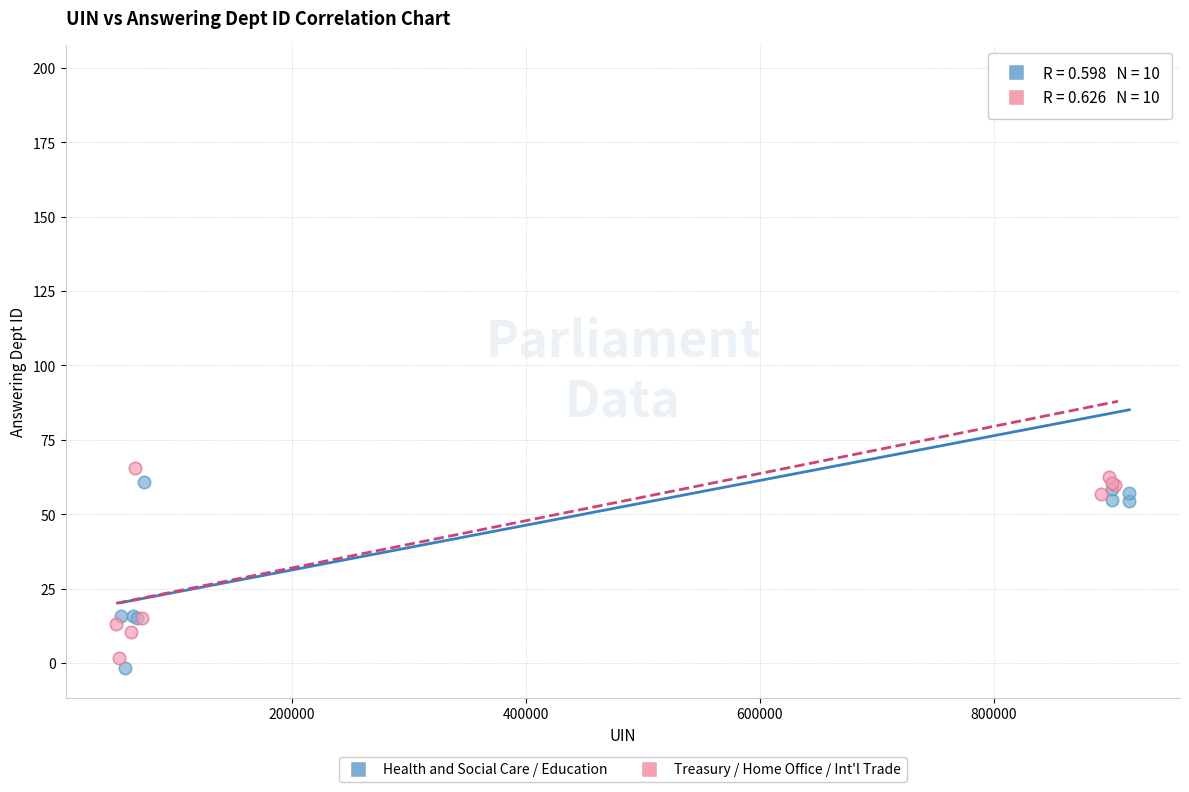

Which series reaches the minimum Y coordinate?

Health and Social Care / Education